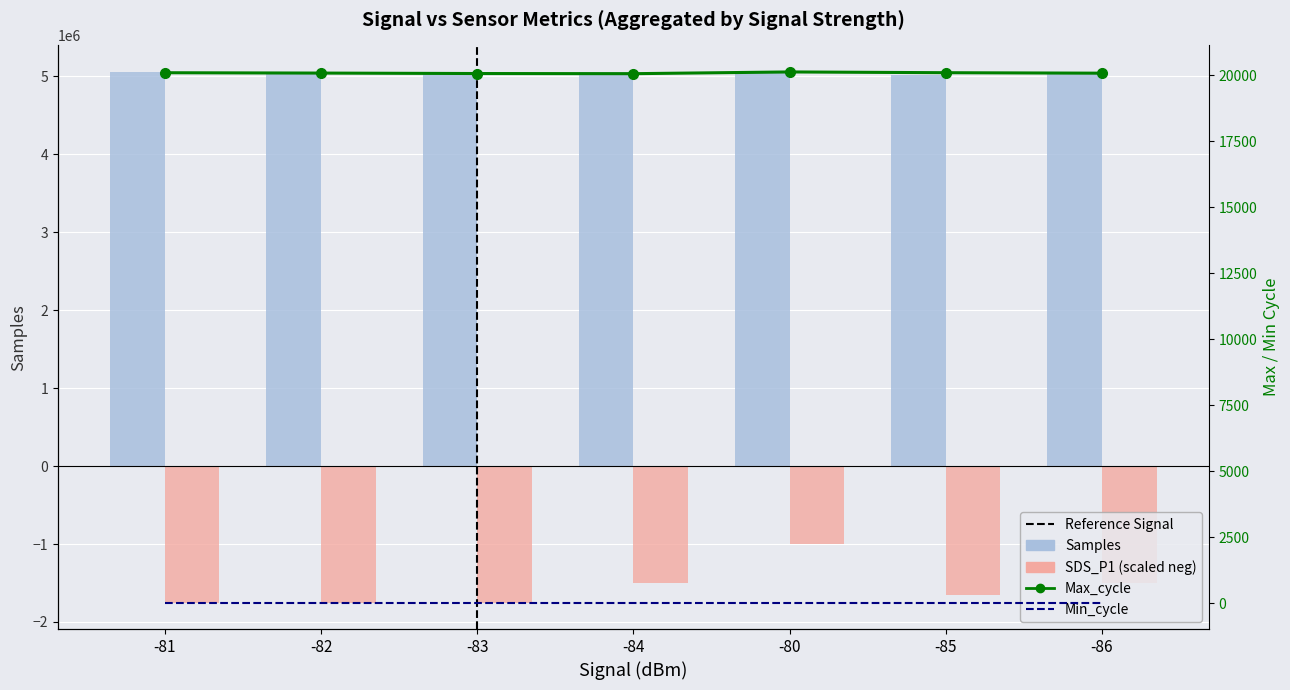

Which series has the largest range (max minus min)?

SDS_P1 (scaled)